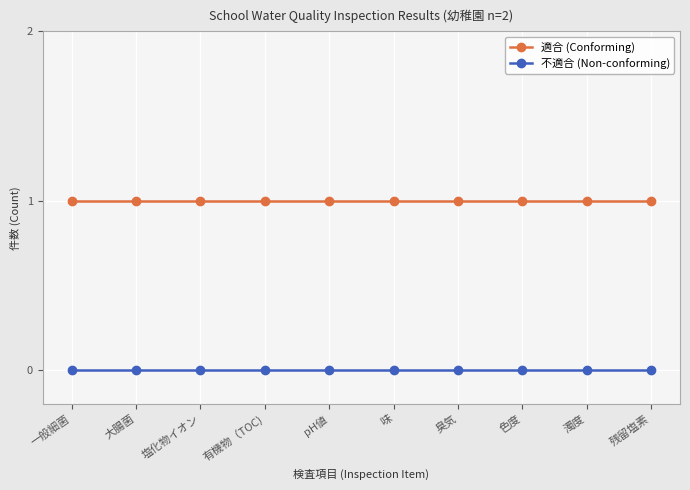

Does the chart display data point markers on the line(s)?

Yes